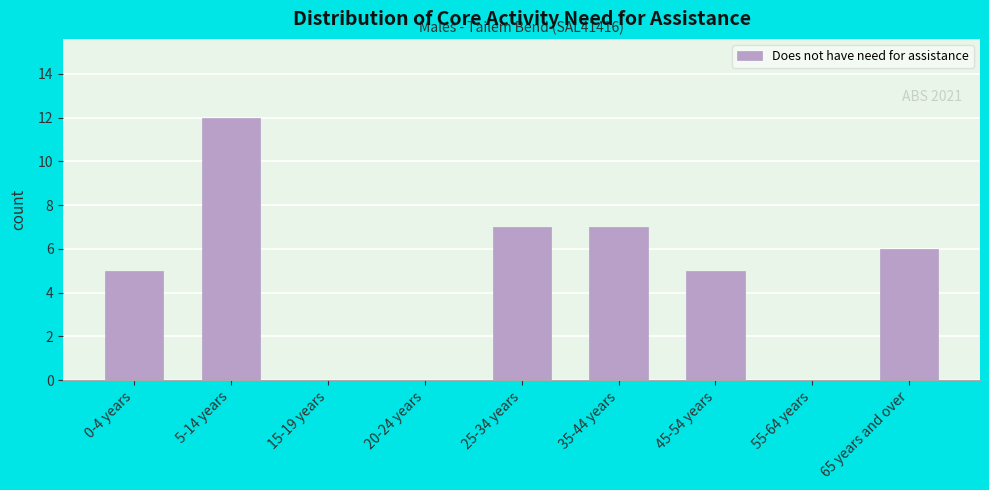

Reading right to left, extract all data points from this chart.

65 years and over=6	55-64 years=0	45-54 years=5	35-44 years=7	25-34 years=7	20-24 years=0	15-19 years=0	5-14 years=12	0-4 years=5